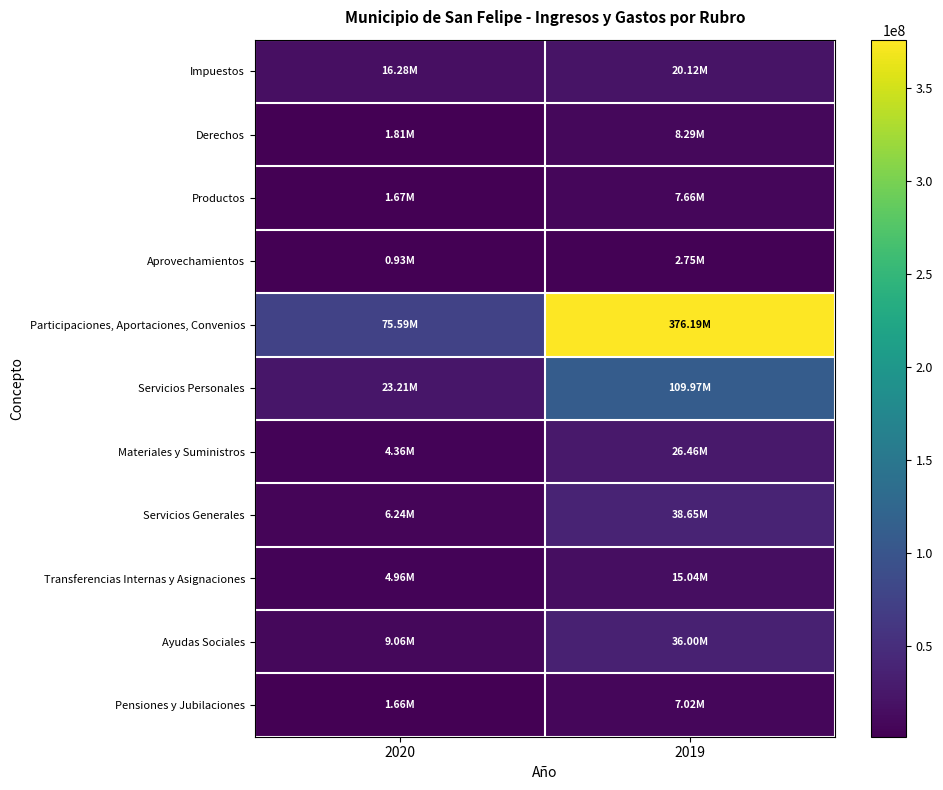

Which series has the largest total across all categories?

Participaciones, Aportaciones, Convenios